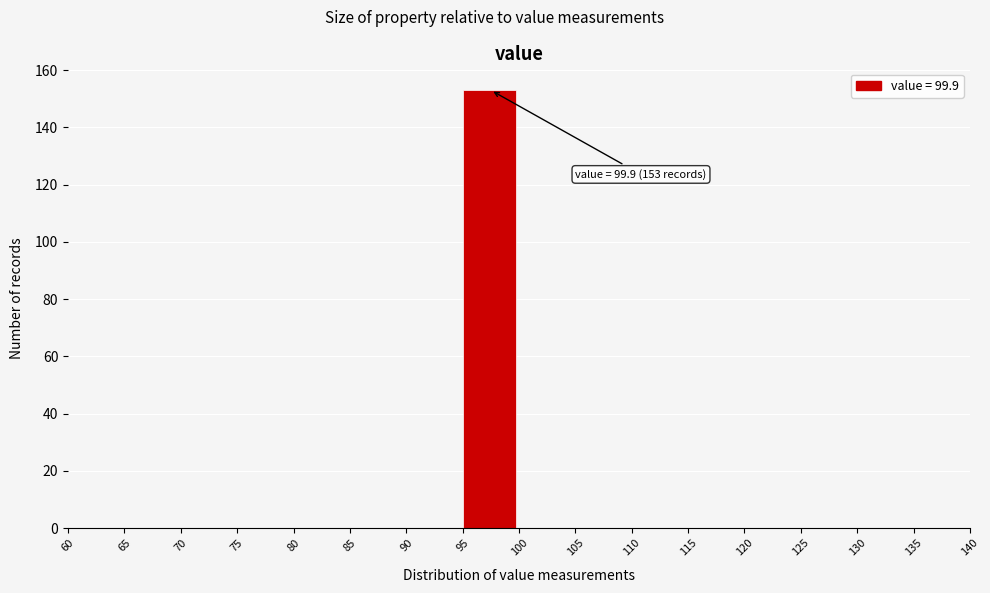

Over which range of the x-axis is the bar tallest?

95 to 100